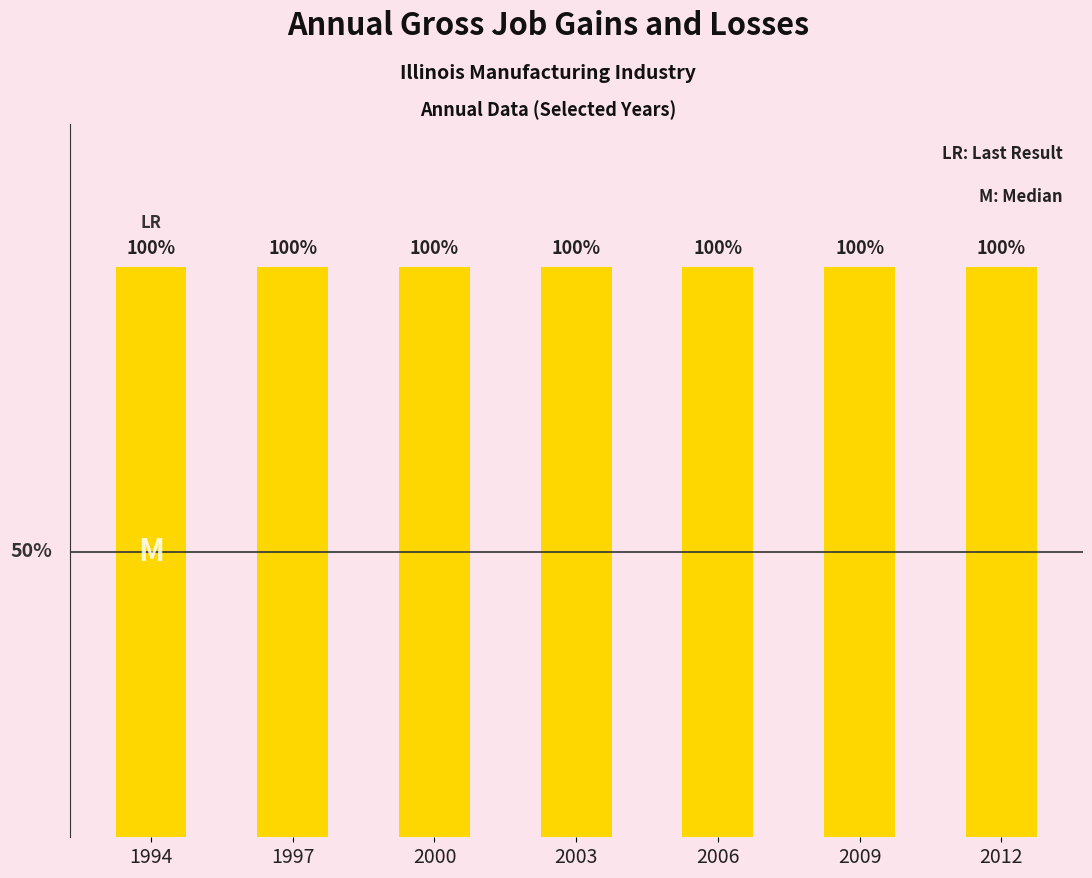

What is the spread (max minus min) of values at 2003?

200